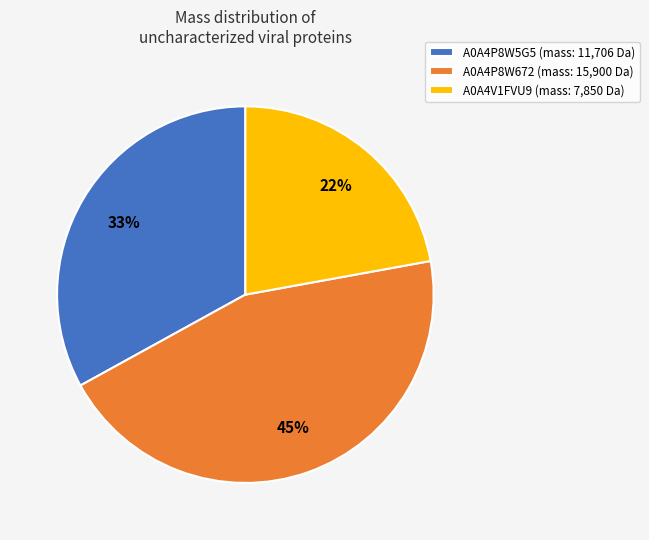

True or false: A0A4P8W5G5 accounts for 46% of the total.

False